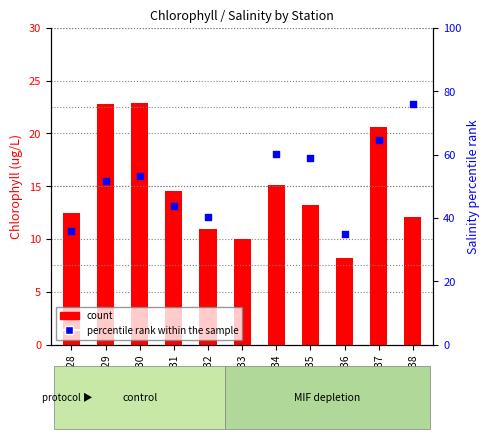

Which series reaches the maximum Y coordinate?

salinity percentile